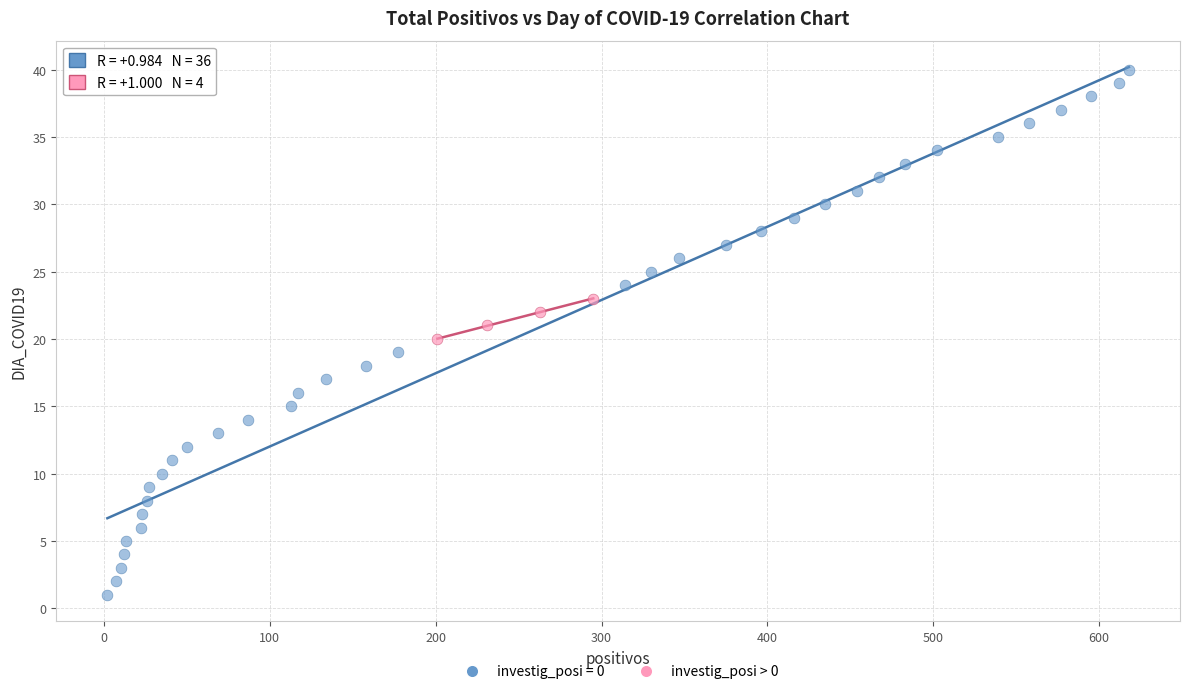

Which series has the widest spread of Y values?

investig_posi = 0